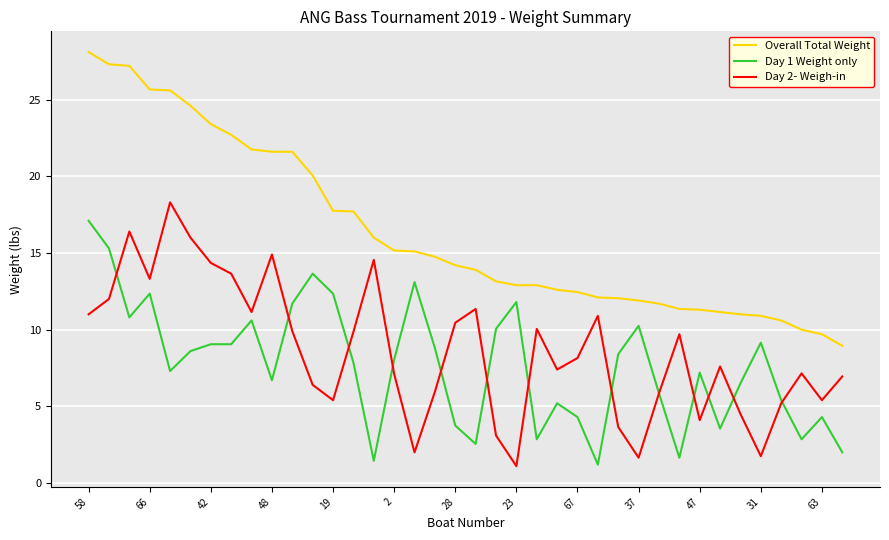

Which series has the largest range (max minus min)?

Overall Total Weight